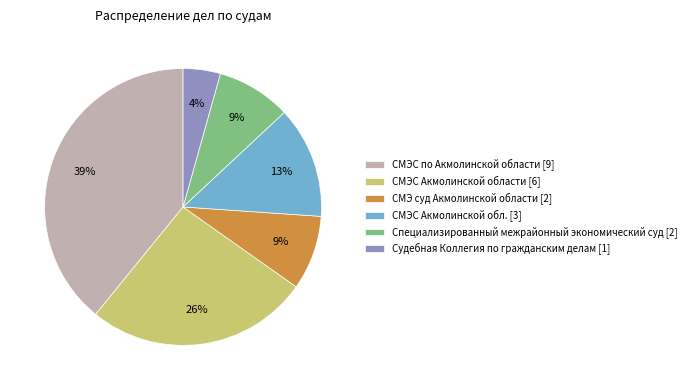

Does СМЭ суд Акмолинской области account for over 50% of the chart?

No